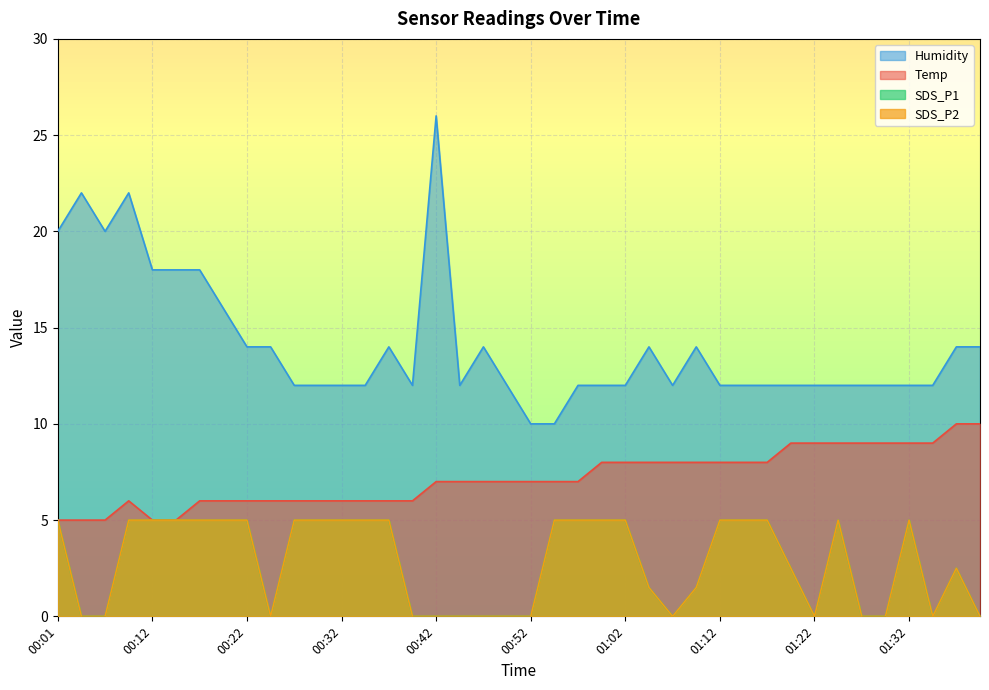

Count the number of categories in the chart.

40